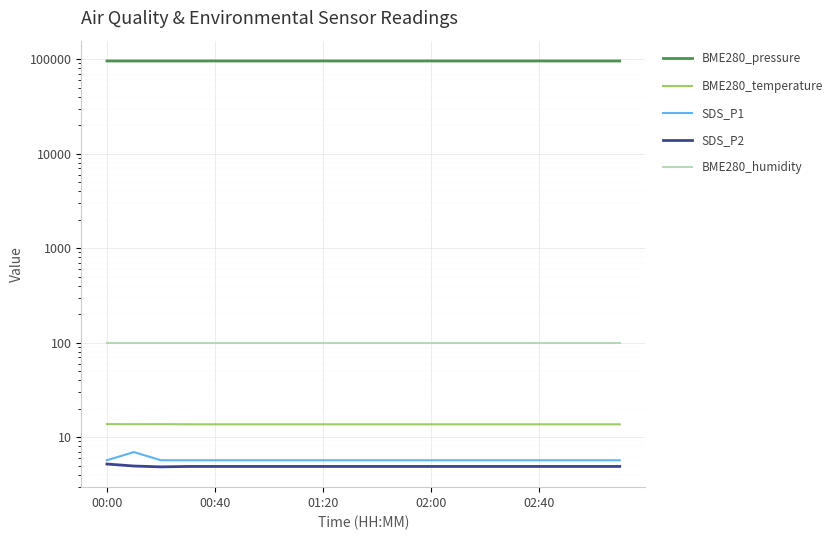

Which series has the largest range (max minus min)?

BME280_pressure